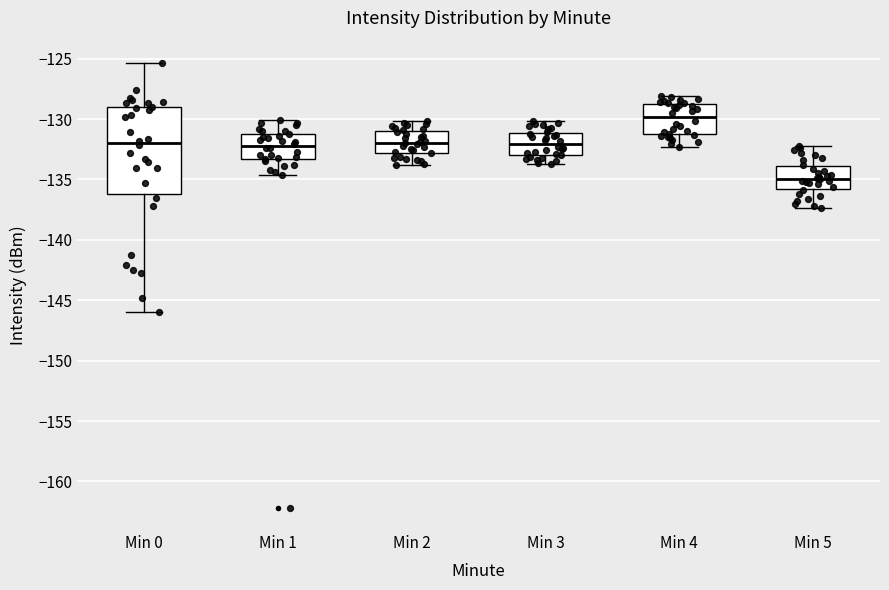

Reading left to right, transcribe this box plot: for each box, give where its median line is, the range the box spans, and where its two whiskers end, as read against the y-axis. The values are not printed on the chart, so give them approximately, as read against the axis.

Min 0: median -132.0, box -136.0 to -129.0, whiskers -146.0 to -125.5
Min 1: median -132.0, box -133.5 to -131.0, whiskers -134.5 to -130.0
Min 2: median -132.0, box -133.0 to -131.0, whiskers -134.0 to -130.0
Min 3: median -132.0, box -133.0 to -131.0, whiskers -133.5 to -130.0
Min 4: median -130.0, box -131.5 to -128.5, whiskers -132.5 to -128.0
Min 5: median -135.0, box -136.0 to -134.0, whiskers -137.5 to -132.0